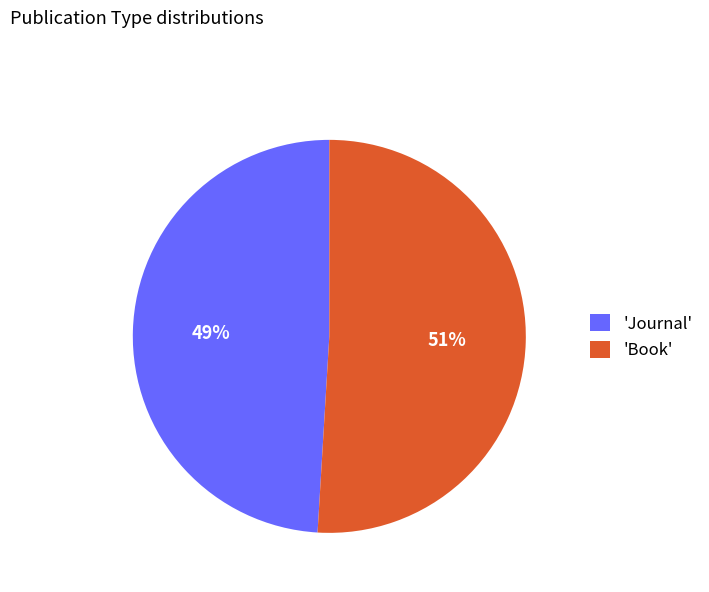

Count the number of slices in the pie.

2